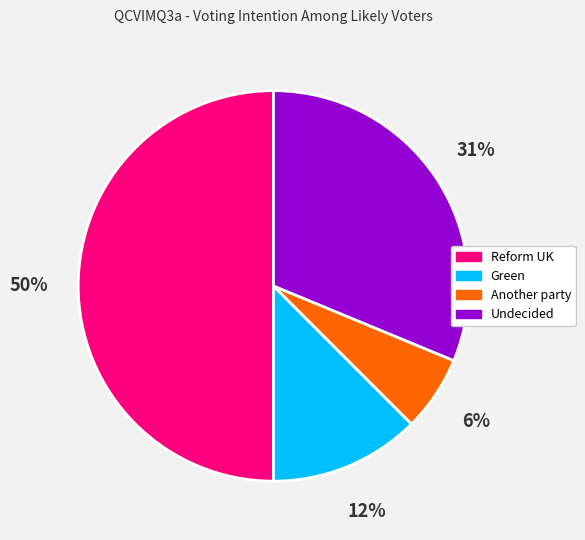

To the nearest percent, what is the difference between the largest and smallest slice percentages?

44%